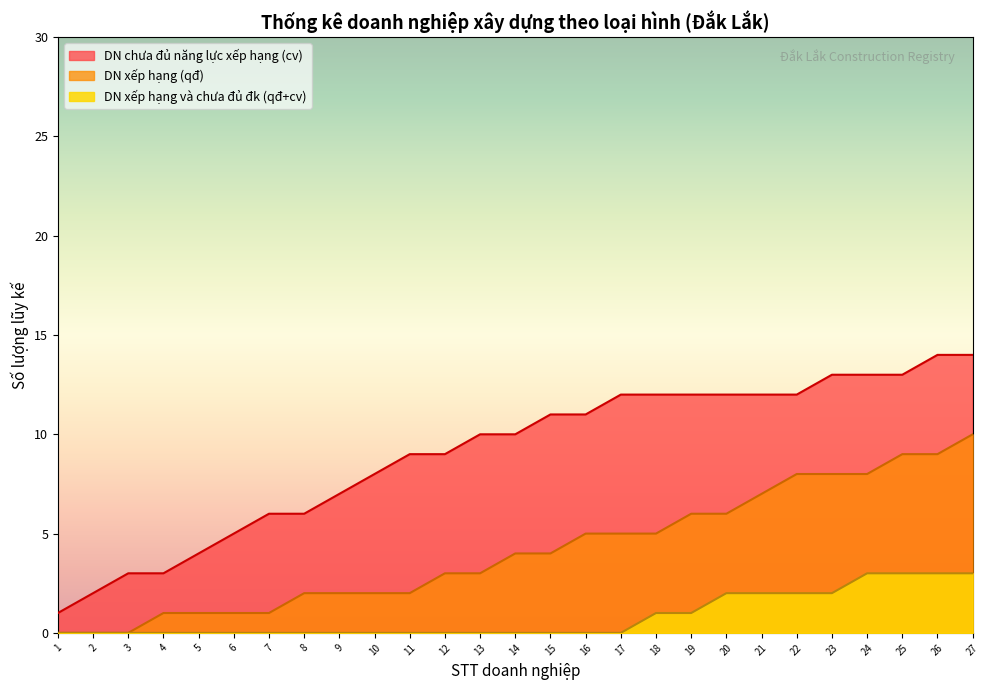

Between 6 and 9, which series saw the biggest shift?

DN chưa đủ năng lực xếp hạng (cv)